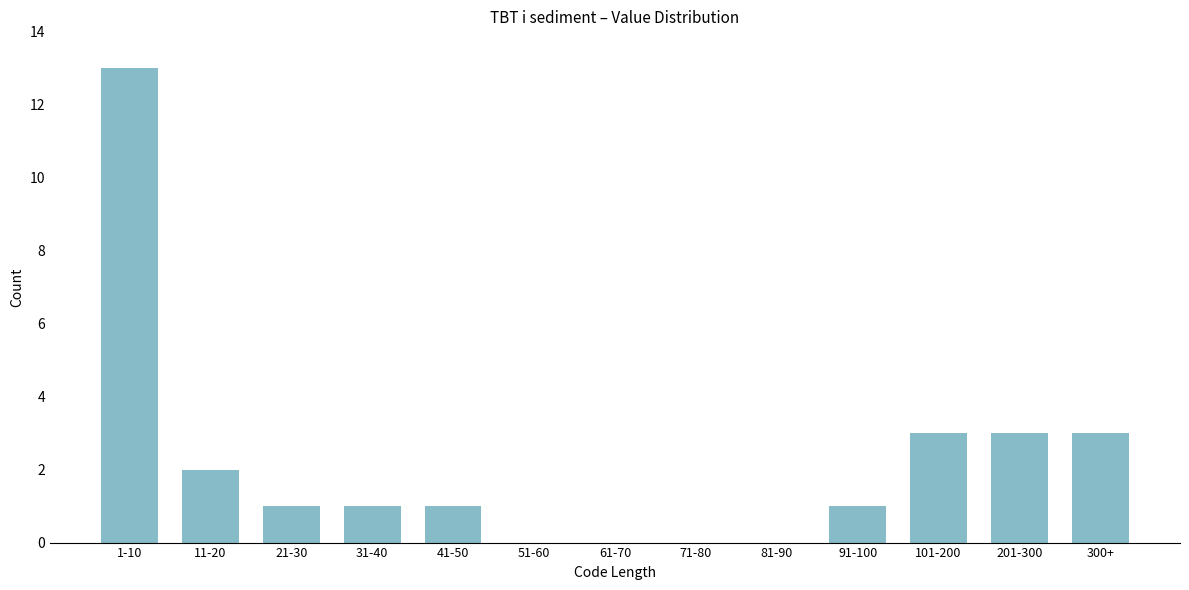

Reading left to right, what are all the values shown in this chart?

1-10=13	11-20=2	21-30=1	31-40=1	41-50=1	51-60=0	61-70=0	71-80=0	81-90=0	91-100=1	101-200=3	201-300=3	300+=3